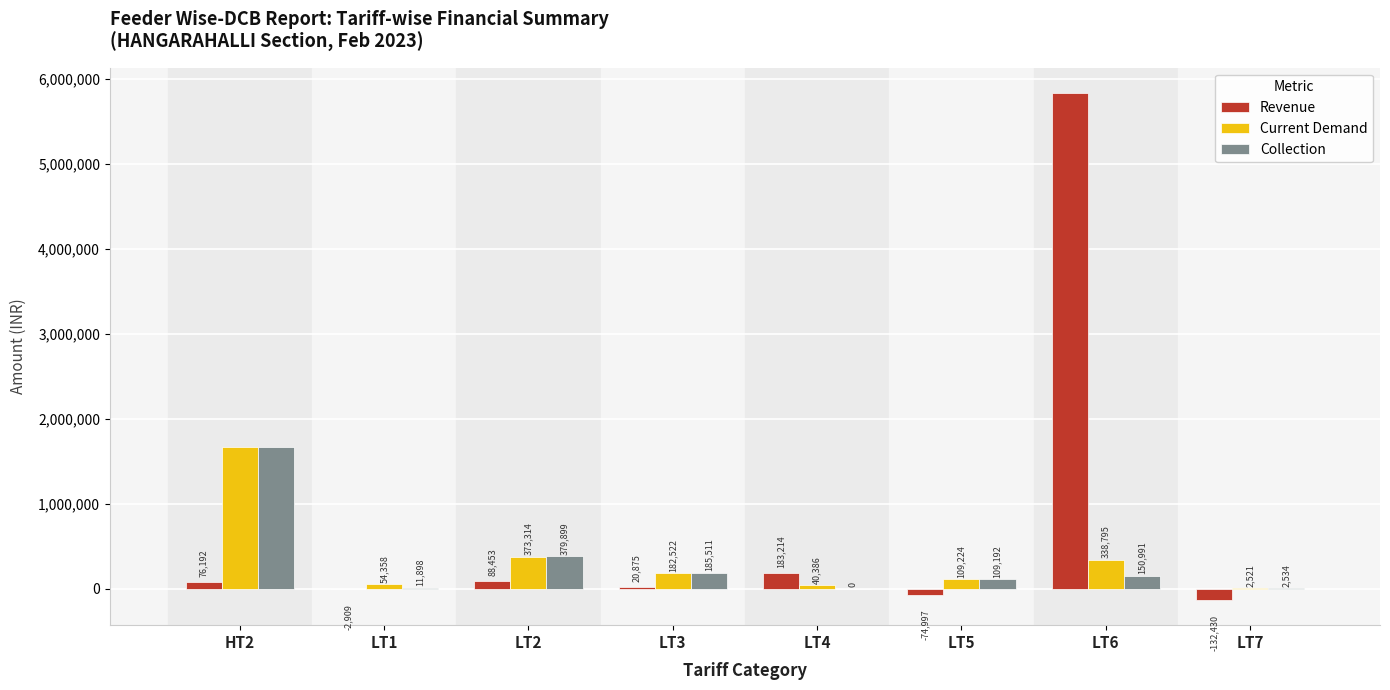

What are all the series names shown in the legend?

Revenue, Current Demand, Collection